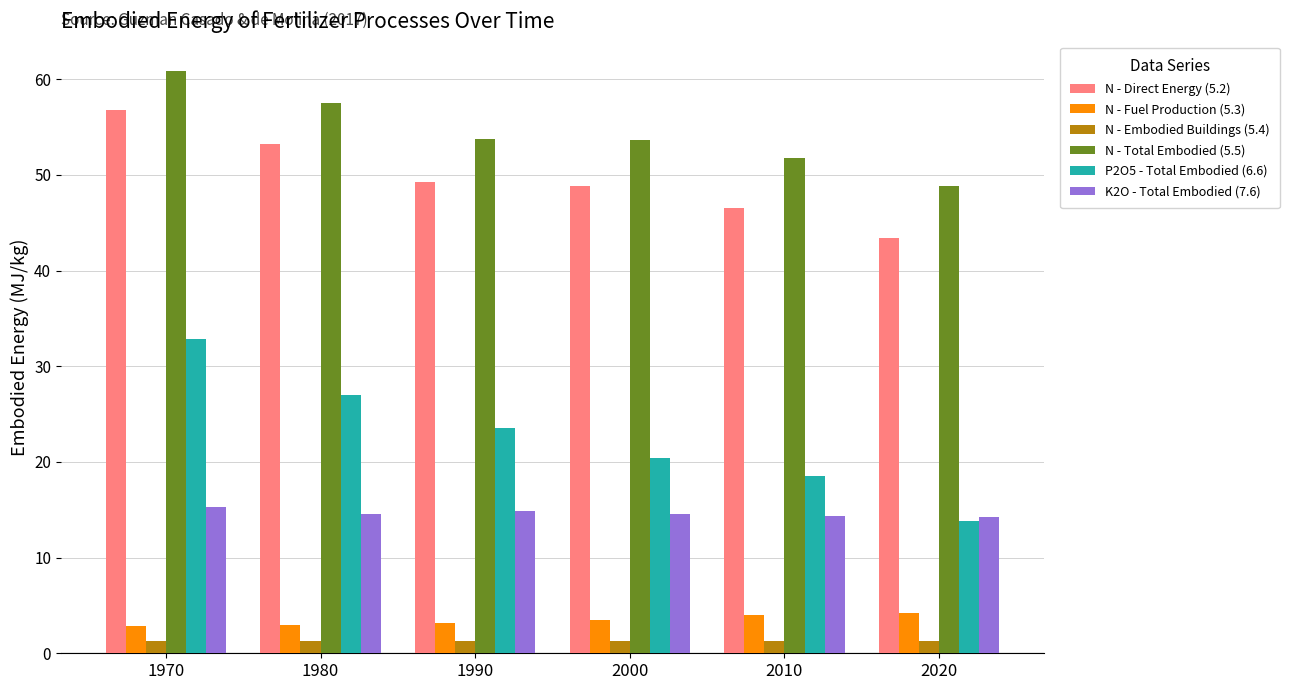

At 1970, list the series in order from smallest to largest.

N - Embodied Buildings (5.4), N - Fuel Production (5.3), K2O - Total Embodied (7.6), P2O5 - Total Embodied (6.6), N - Direct Energy (5.2), N - Total Embodied (5.5)